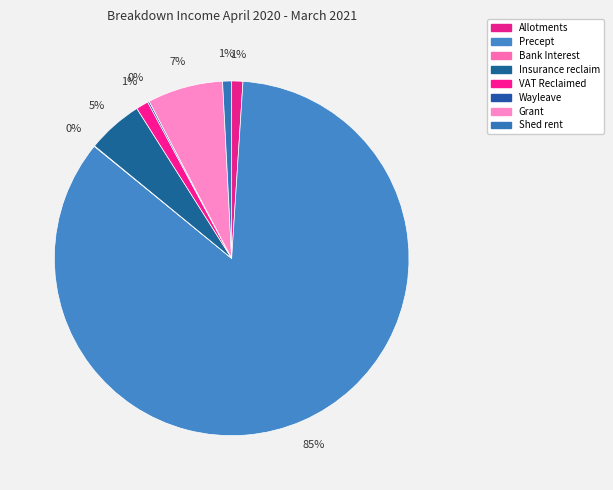

Which category has the smallest portion of the pie?

Bank Interest